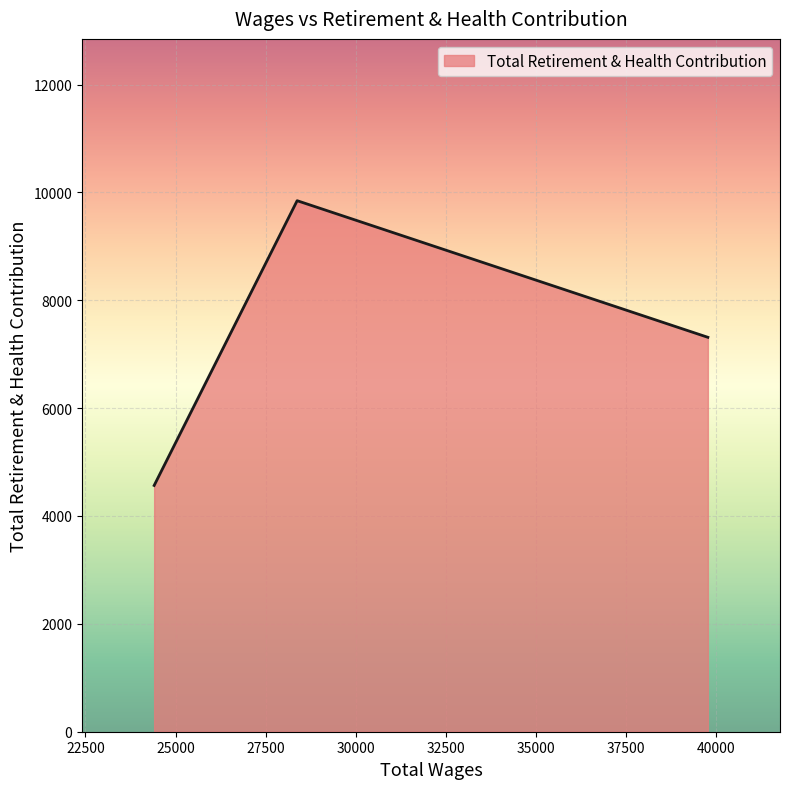

What is the difference between the second highest and minimum values?

2747